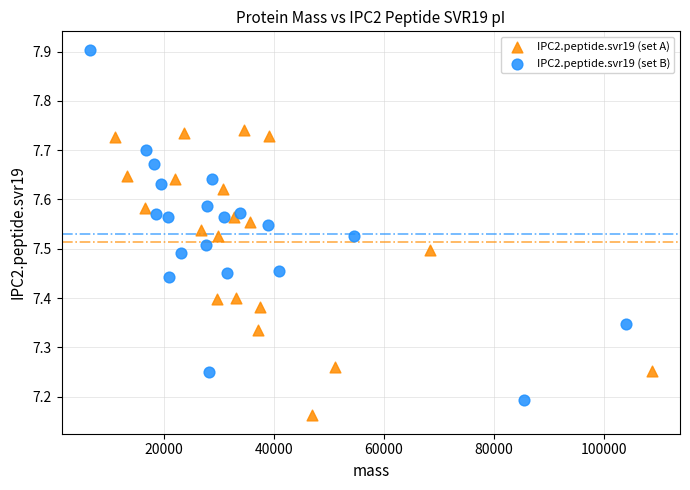

What are all the series names shown in the legend?

IPC2.peptide.svr19 (set A), IPC2.peptide.svr19 (set B)